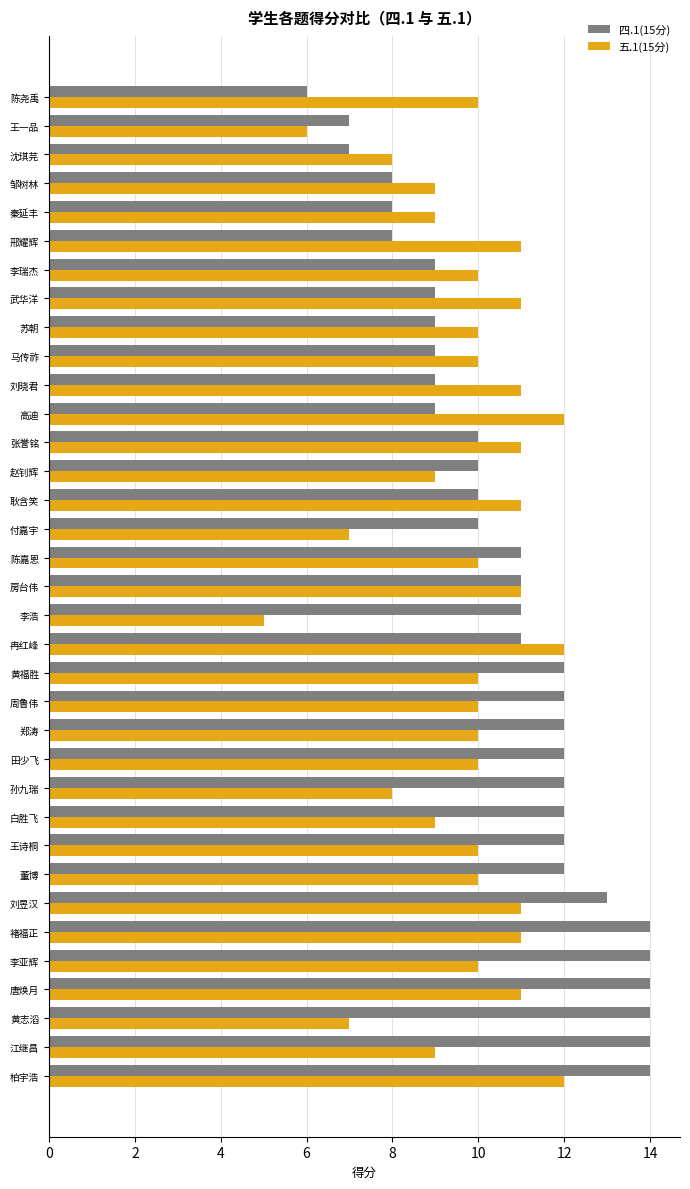

Which series has the largest range (max minus min)?

四.1(15分)